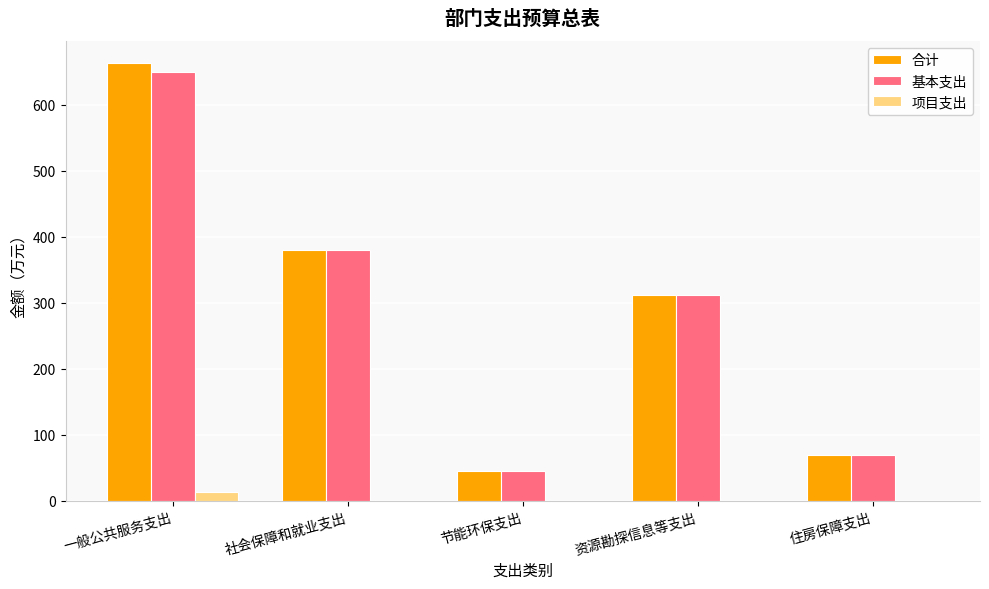

Which series has the largest range (max minus min)?

合计